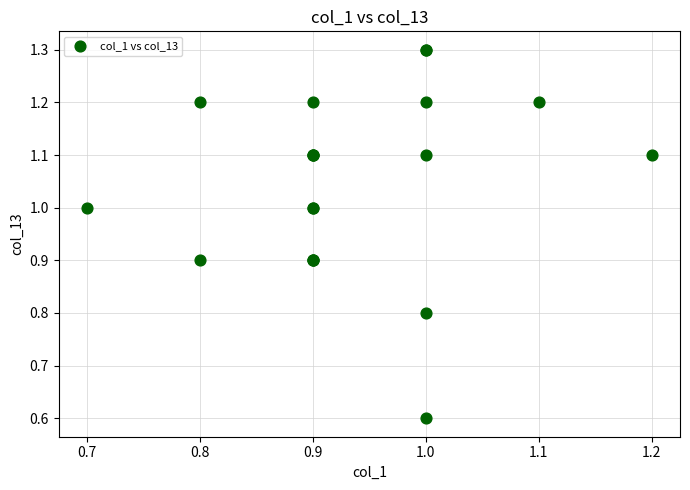

What Y value in the scatter plot is closest to 0?

0.6